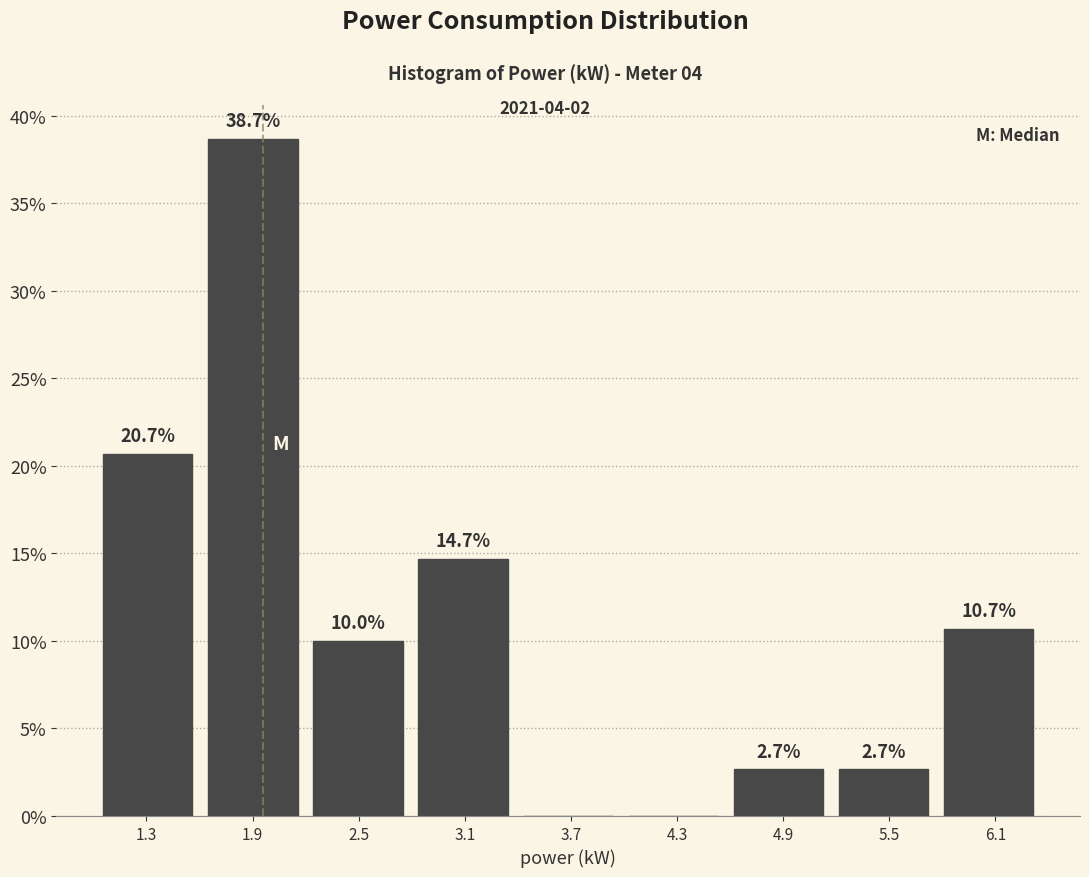

Over which range of the x-axis is the bar tallest?

1.6 to 2.2